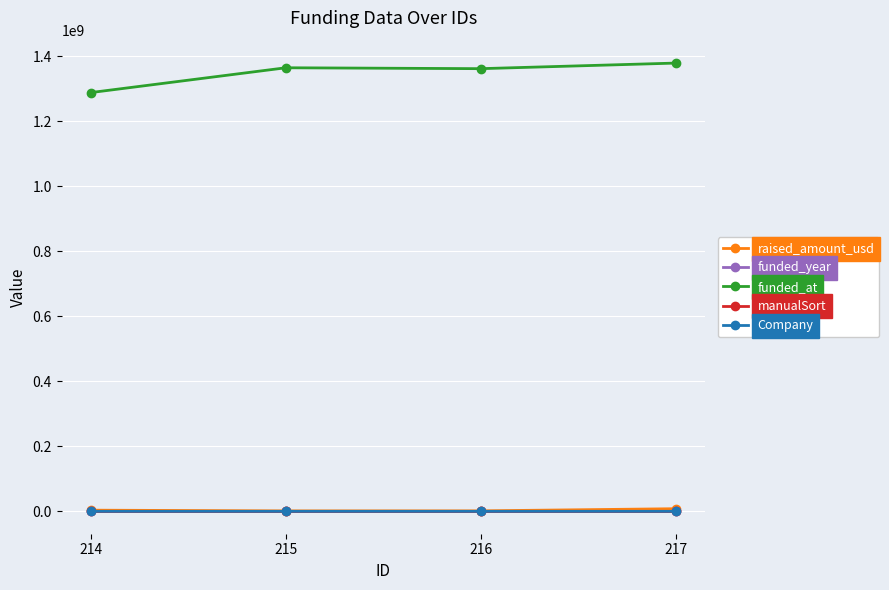

True or false: funded_at and Company cross at least once.

False